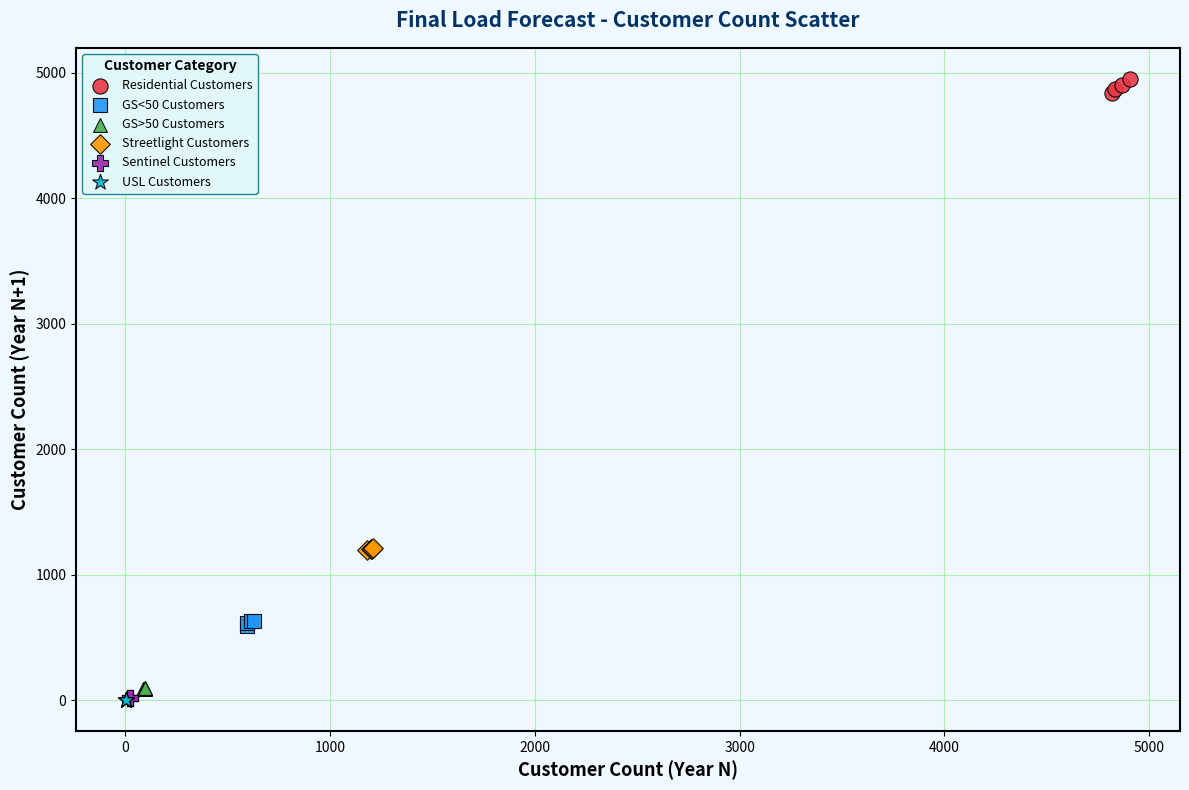

What are all the series names shown in the legend?

Residential Customers, GS<50 Customers, GS>50 Customers, Streetlight Customers, Sentinel Customers, USL Customers